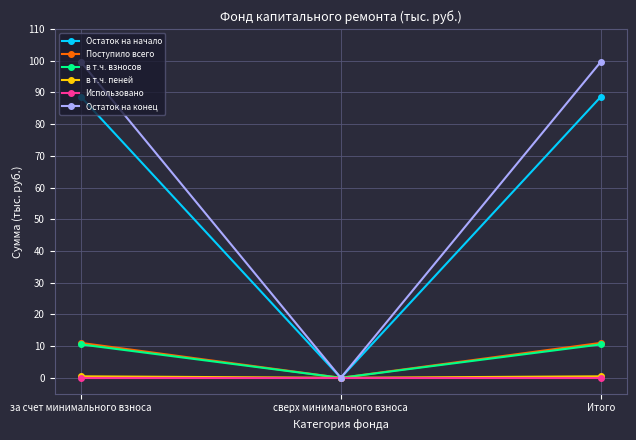

What is the difference between the highest and lowest values at Итого?

99.7